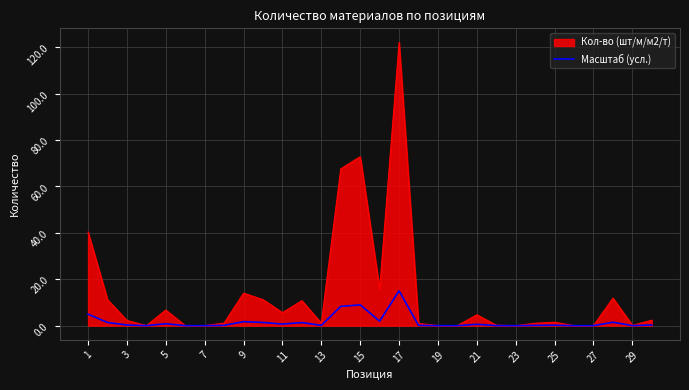

What is the highest value of the Масштаб (усл.) series?

15.0